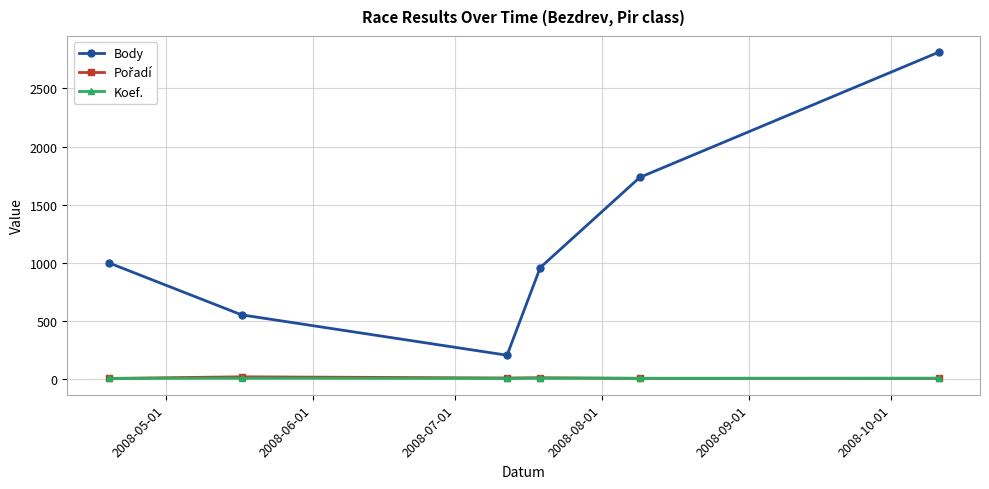

Which series has the largest total across all categories?

Body